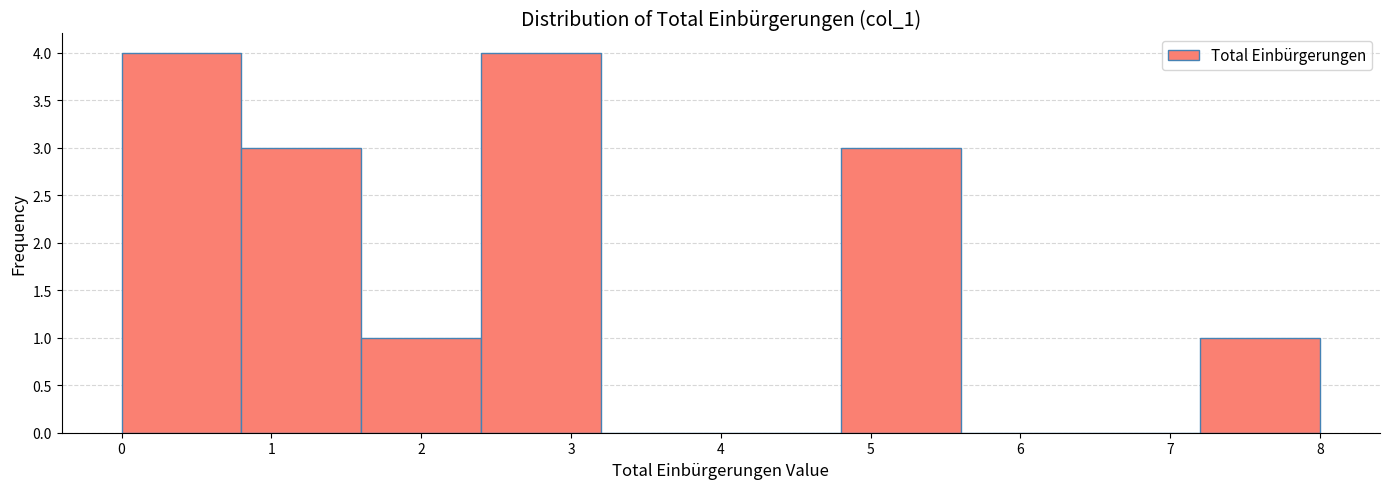

How tall is the bar that spans 7.2 to 8.0 on the x-axis? The values are not printed on the chart, so give them approximately, as read against the axis.

1